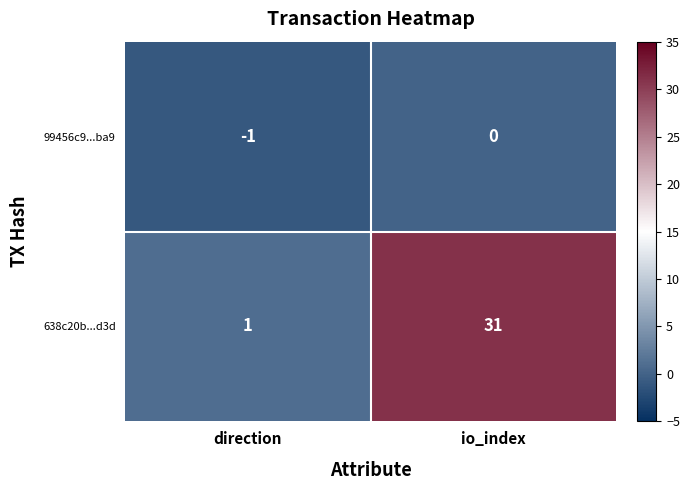

At which category is the sum across all series the highest?

io_index